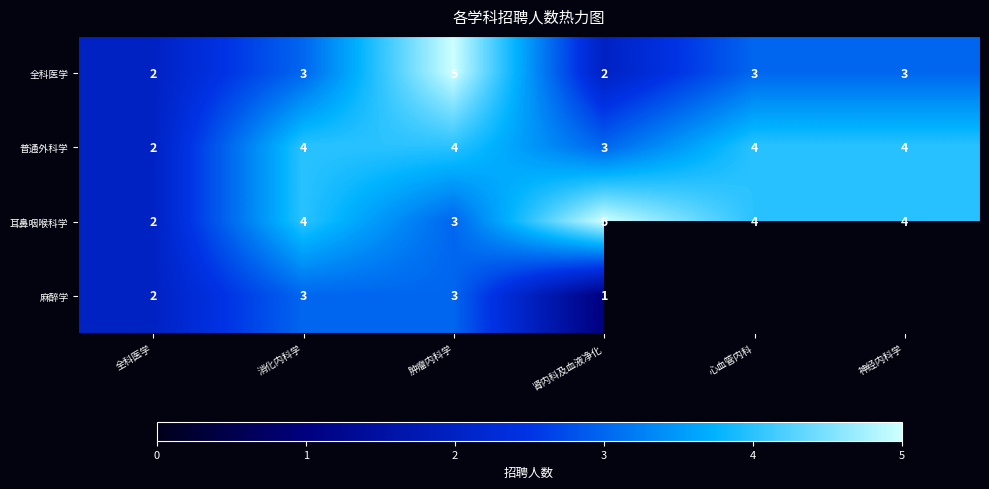

What is the sum of all 耳鼻咽喉科学 values?

22